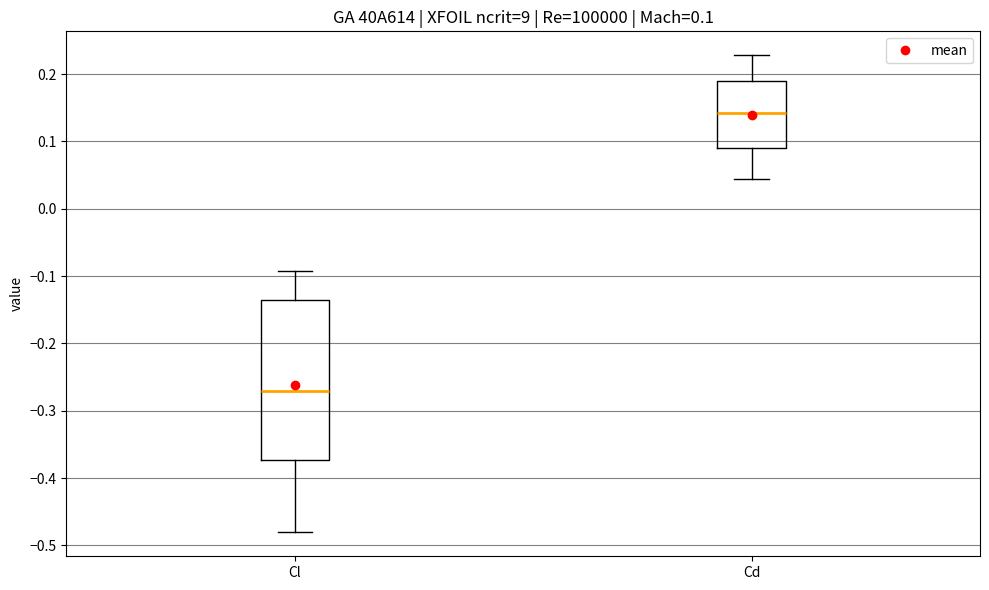

Which box has the highest median line?

Cd